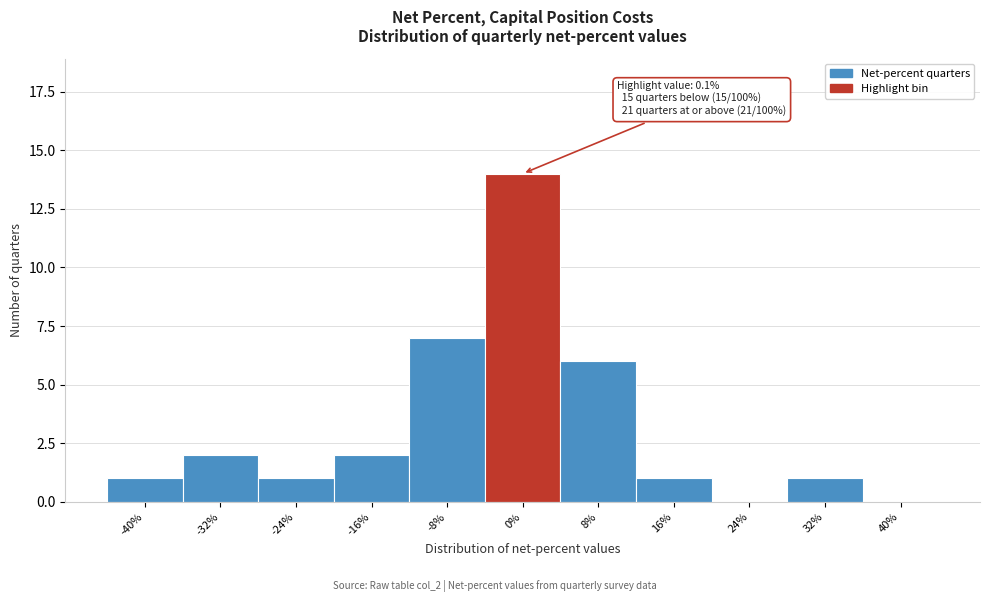

Reading left to right, list all the values displayed in this chart.

-40%=1	-32%=2	-24%=1	-16%=2	-8%=7	0%=14	8%=6	16%=1	24%=0	32%=1	40%=0